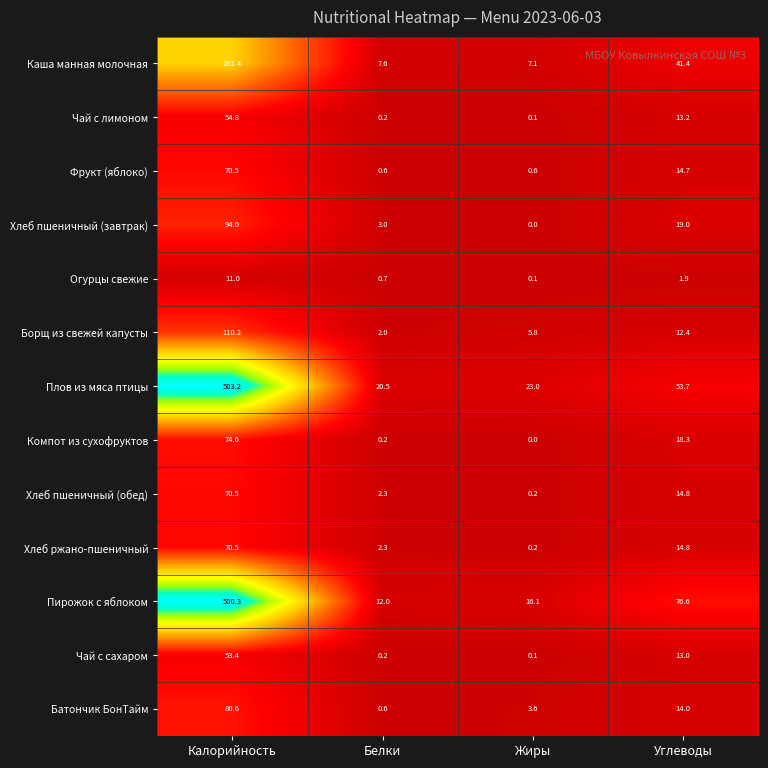

Which series changed the most between Белки and Углеводы?

Пирожок с яблоком